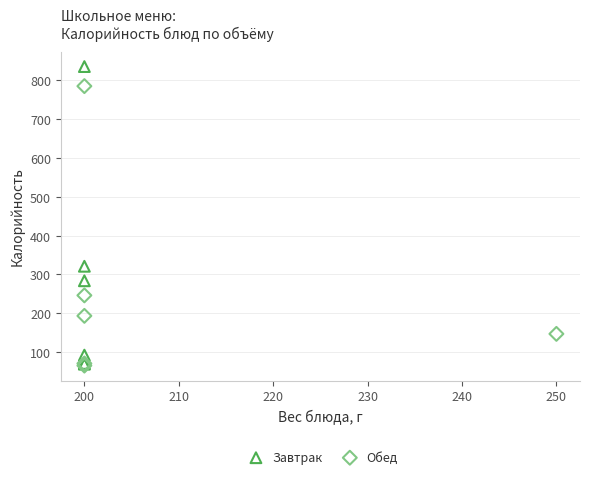

Which series contains the highest Y value?

Завтрак